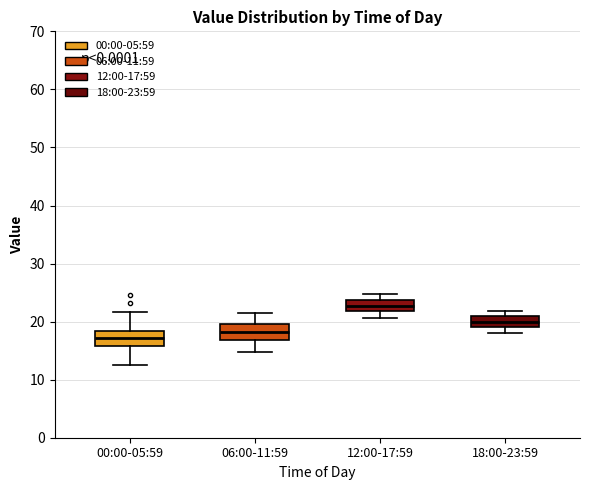

Where is the lower edge of the box for 18:00-23:59 on the y-axis? The values are not printed on the chart, so give them approximately, as read against the axis.

19